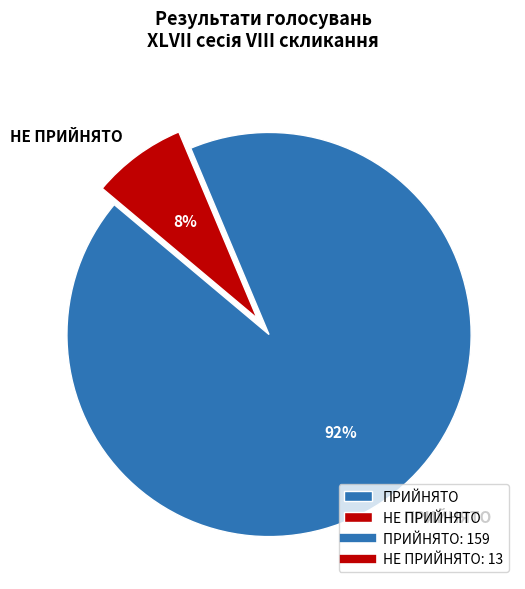

Between НЕ ПРИЙНЯТО and ПРИЙНЯТО, which is larger?

ПРИЙНЯТО